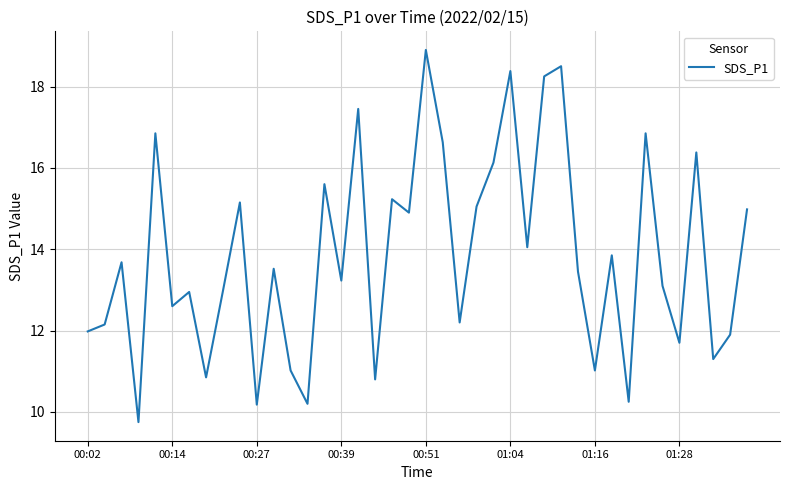

What is the smallest value displayed?

9.8